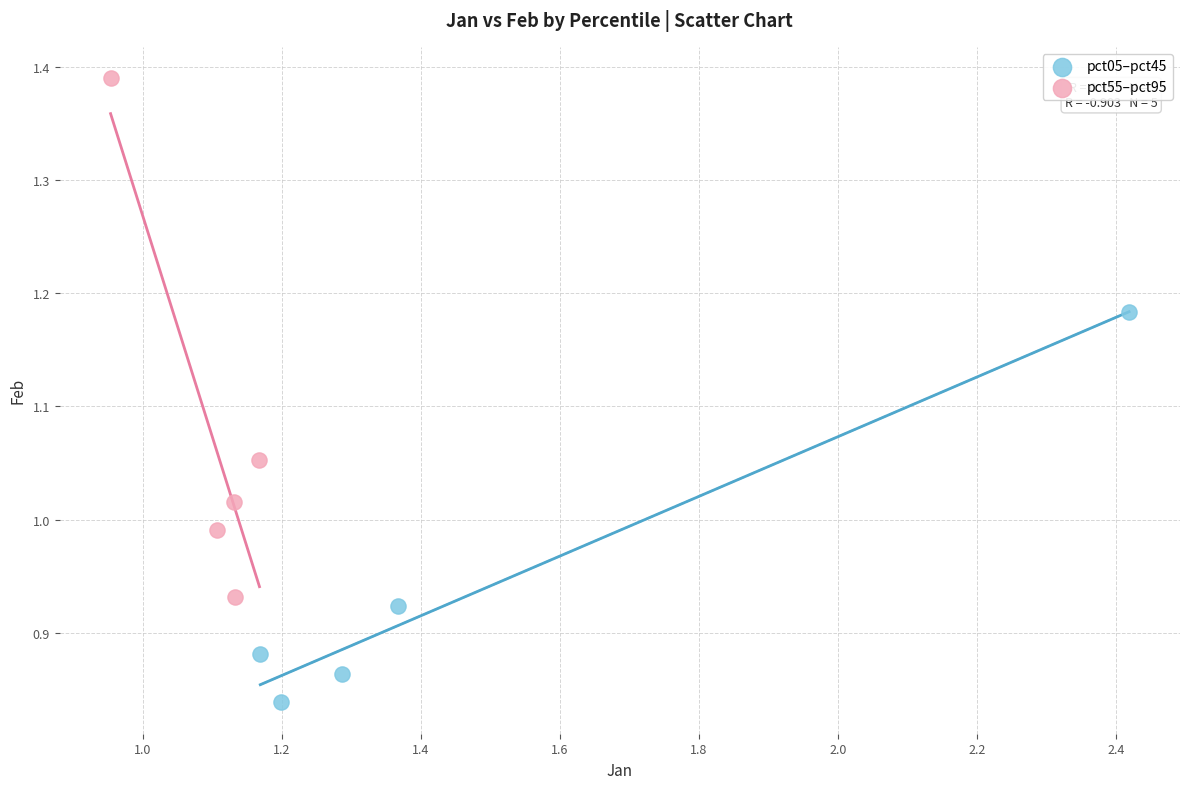

Which series reaches the maximum Y coordinate?

pct55–pct95